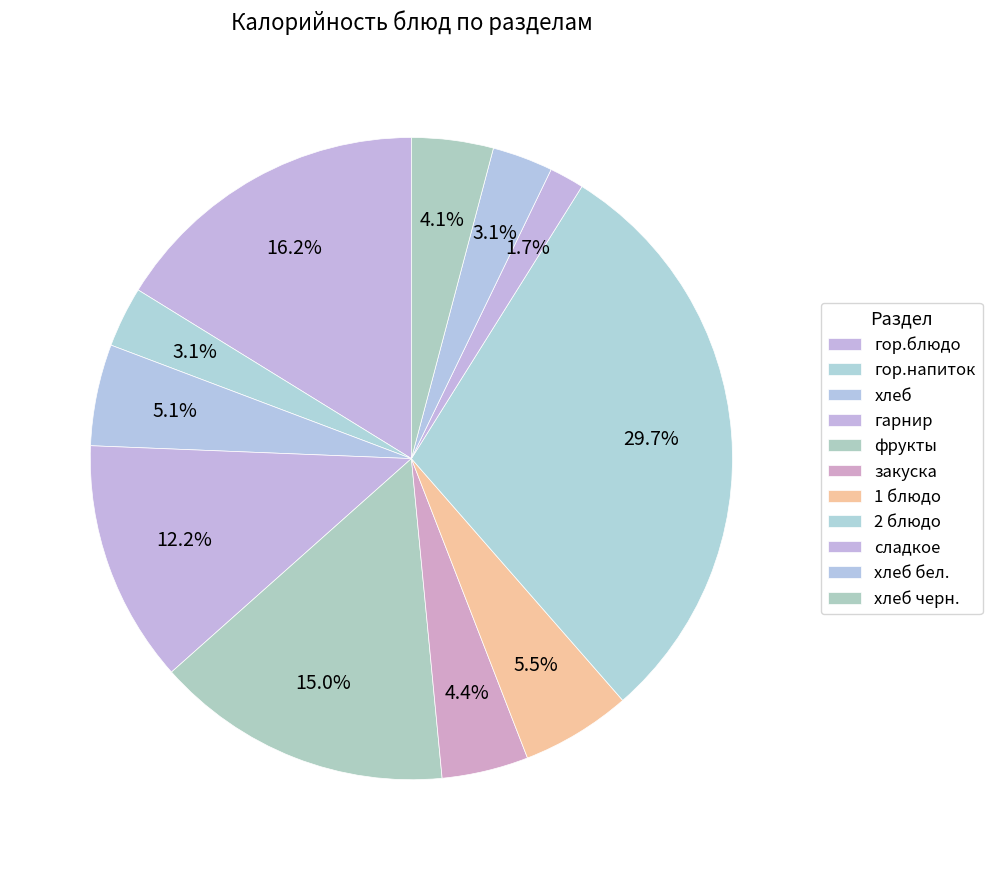

Count the number of slices in the pie.

11